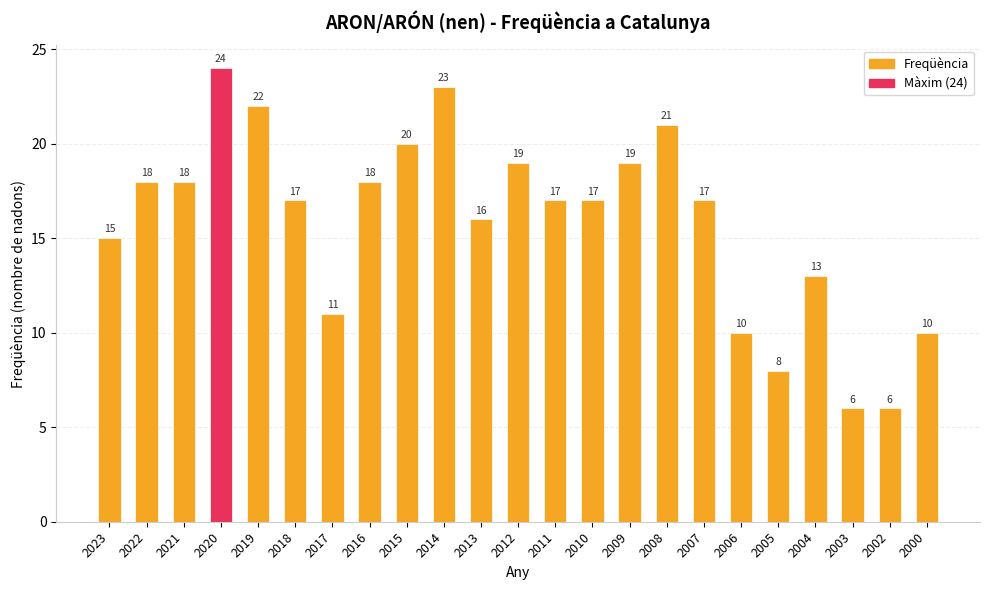

True or false: the data shows 39 at 2014.

False